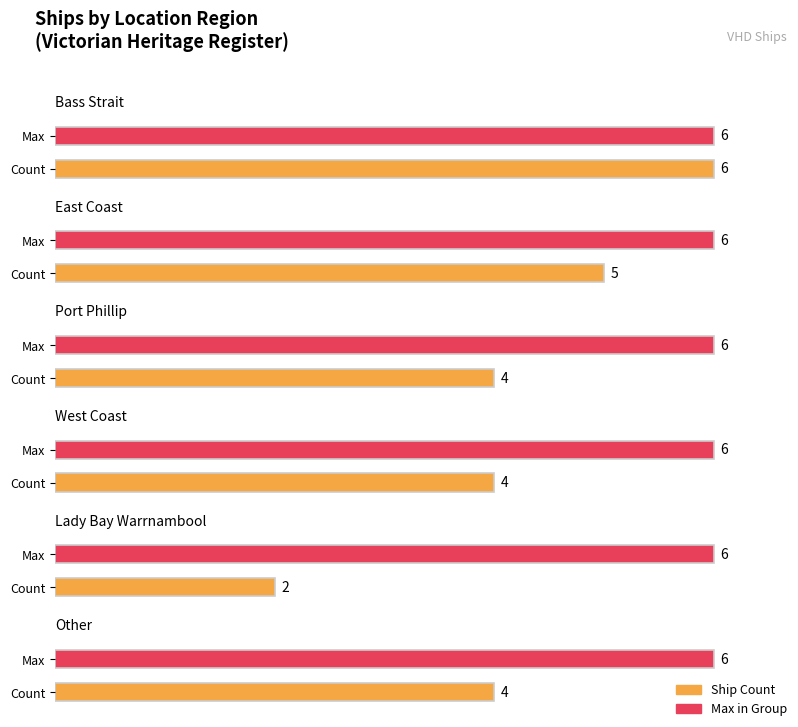

The chart shows a value of 4 at Port Phillip. True or false?

True